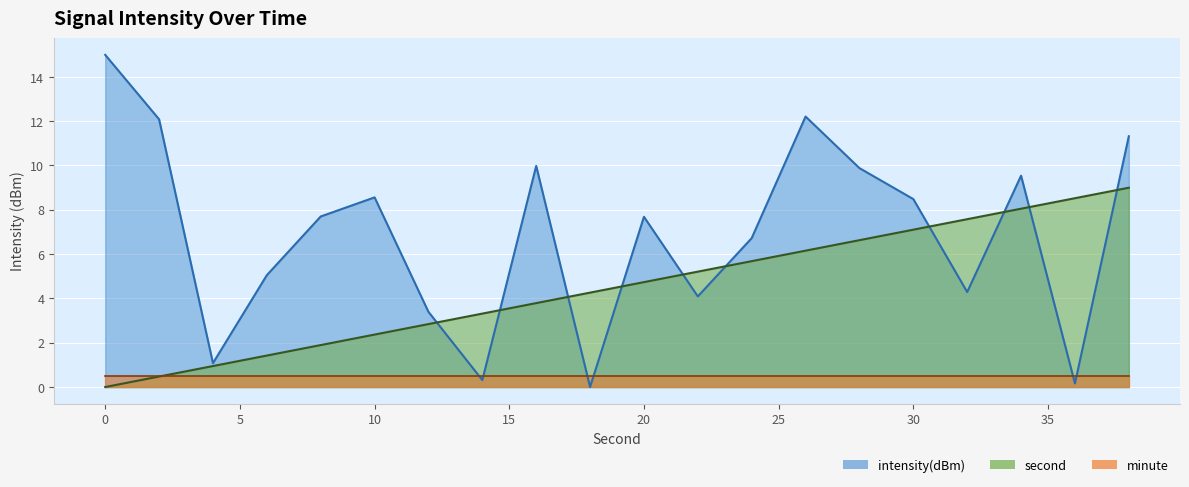

The intensity(dBm) series shows 0.2 at 14. True or false?

False